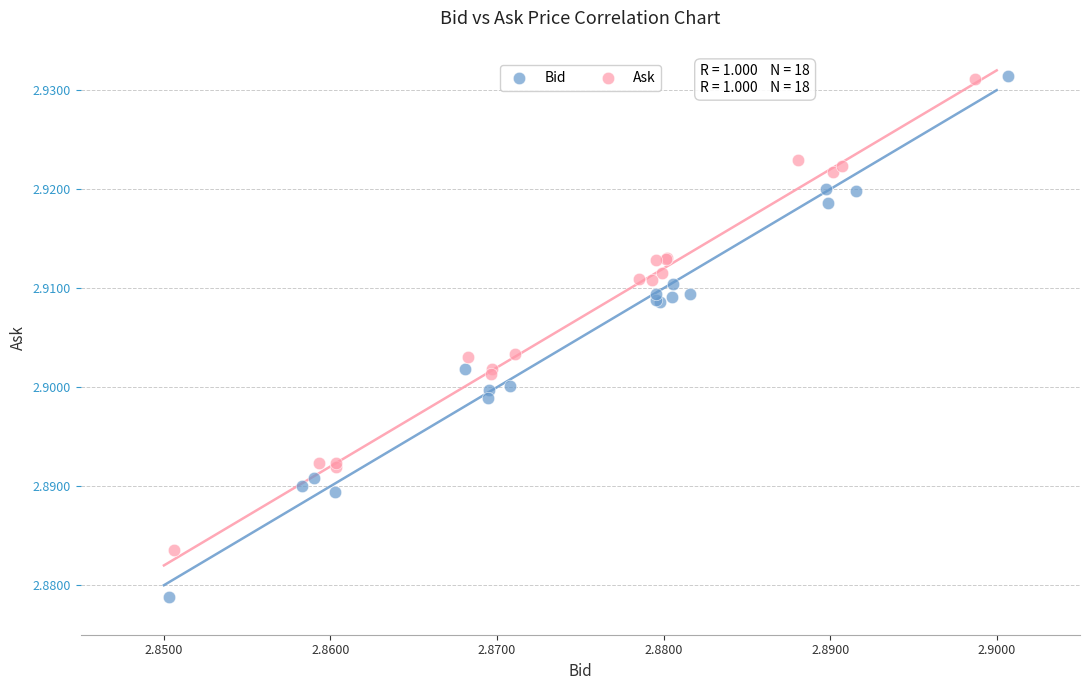

Which series contains the lowest Y value?

Bid